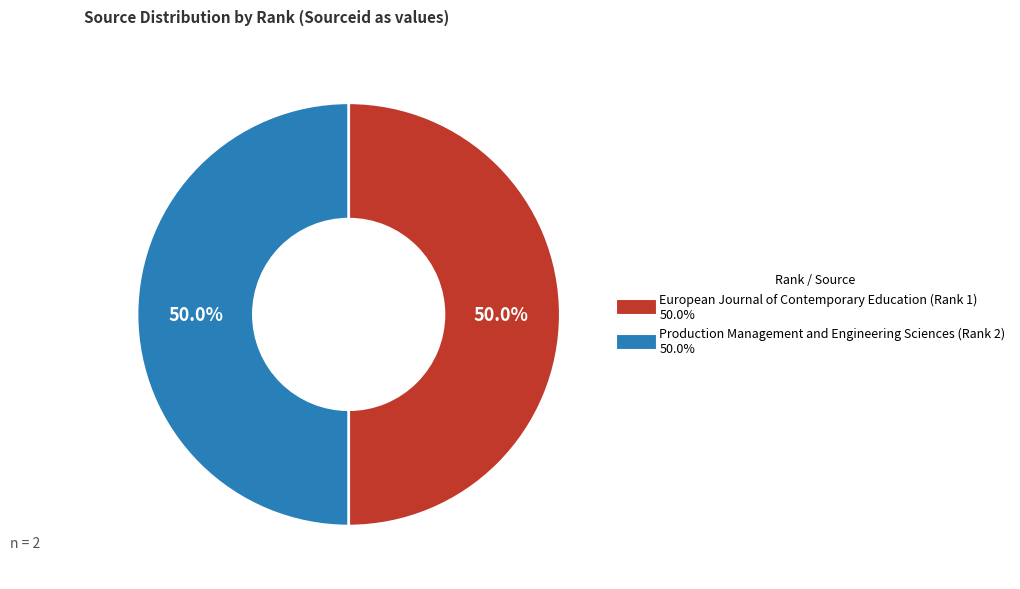

Is the sum of European Journal of Contemporary Education (Rank 1) and Production Management and Engineering Sciences (Rank 2) greater than half?

Yes